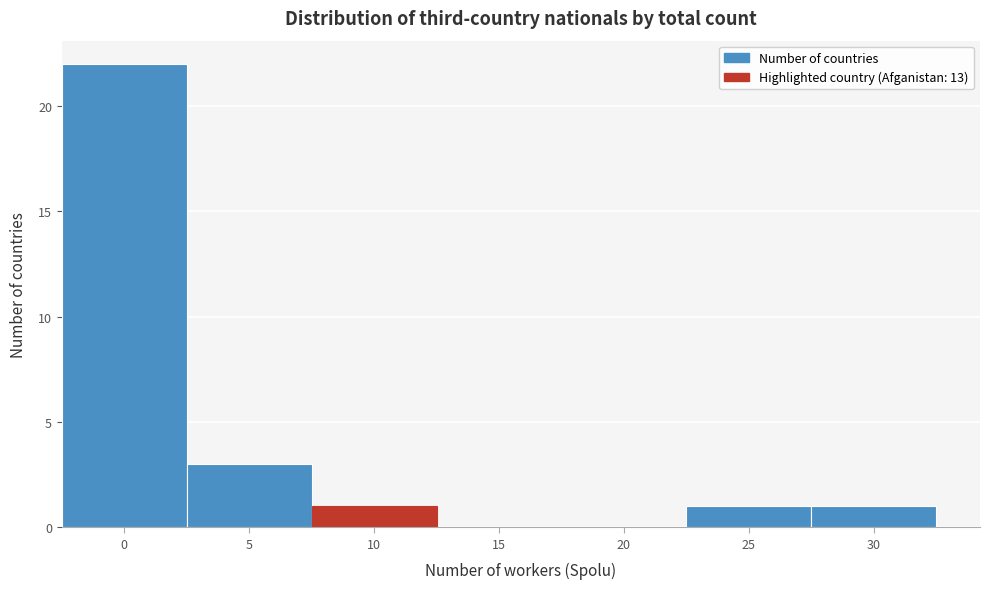

Reading left to right, what are all the values shown in this chart?

0=22	5=3	10=1	15=0	20=0	25=1	30=1